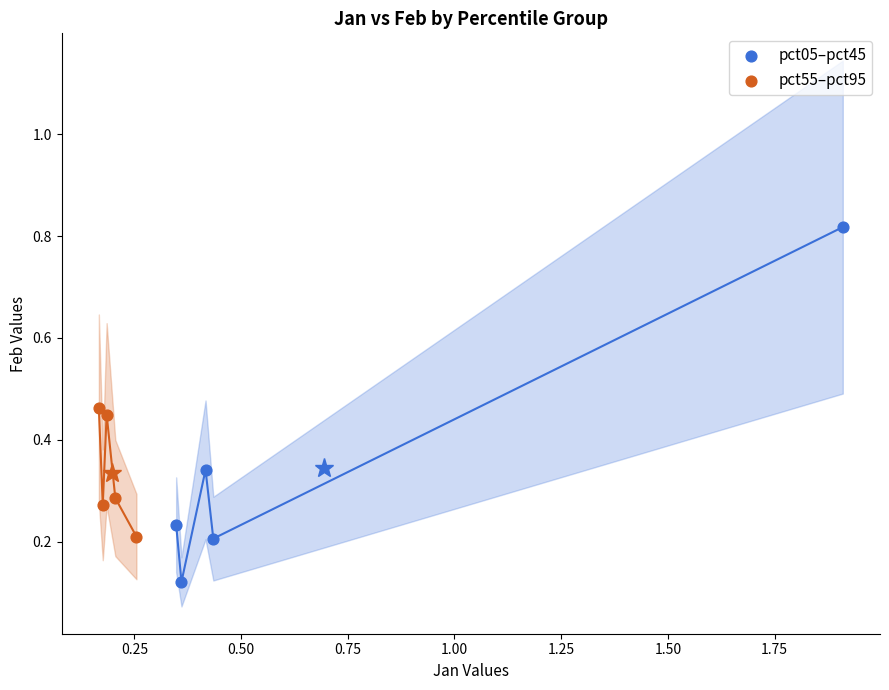

Which series contains the highest Y value?

pct05–pct45